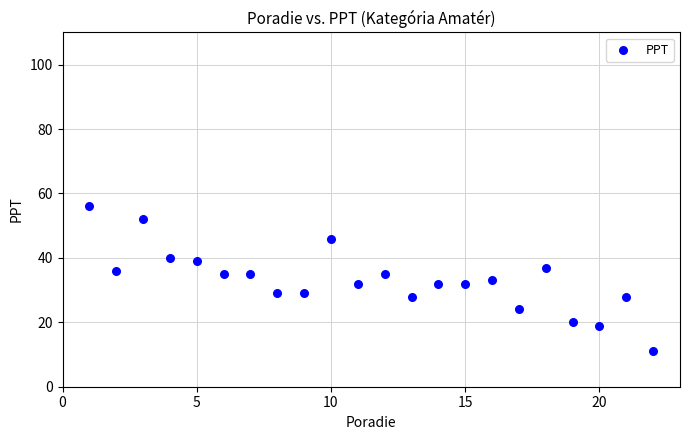

What is the range of Y values (max minus min)?

45